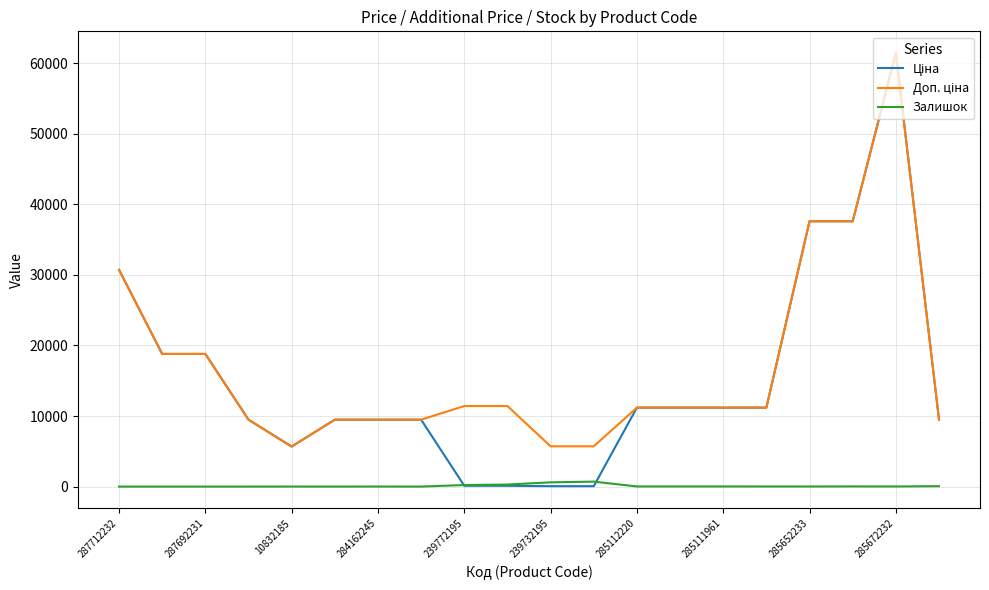

How many categories are shown in the chart?

20